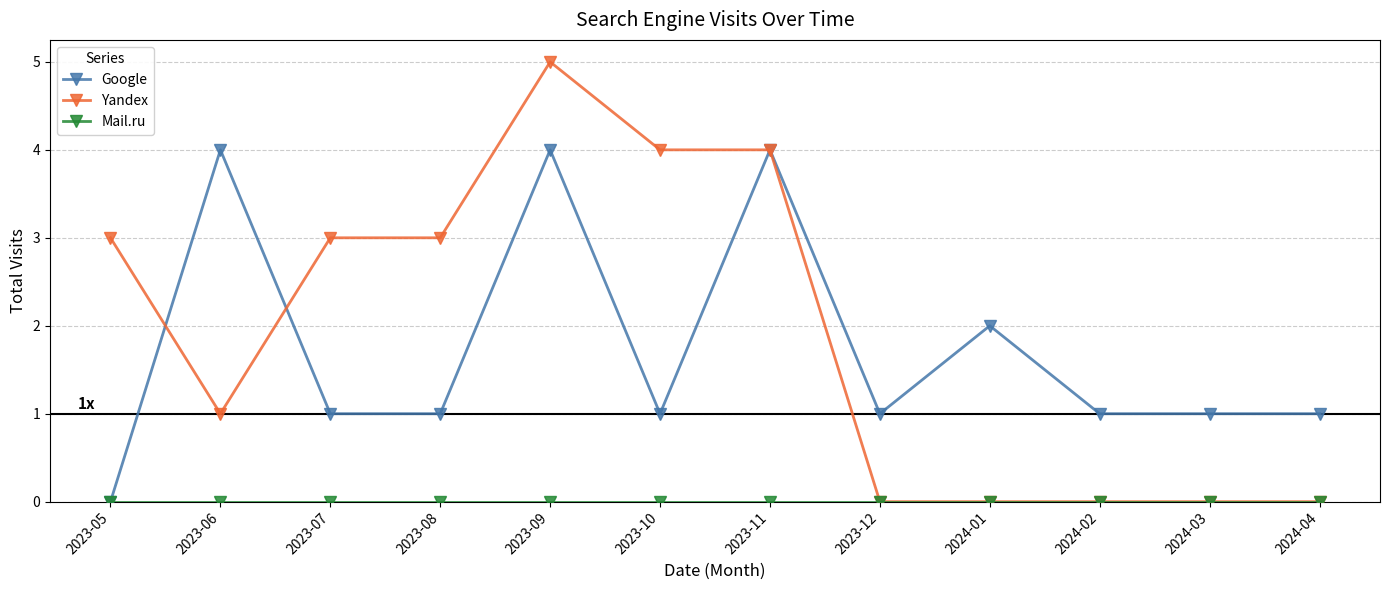

How many categories are shown in the chart?

12